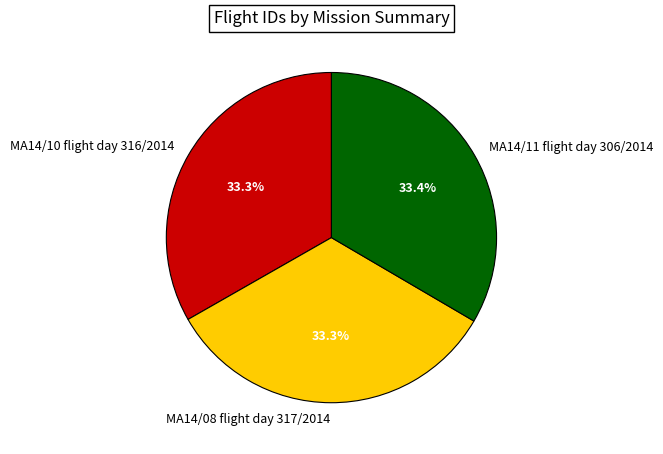

How many segments does this pie chart have?

3